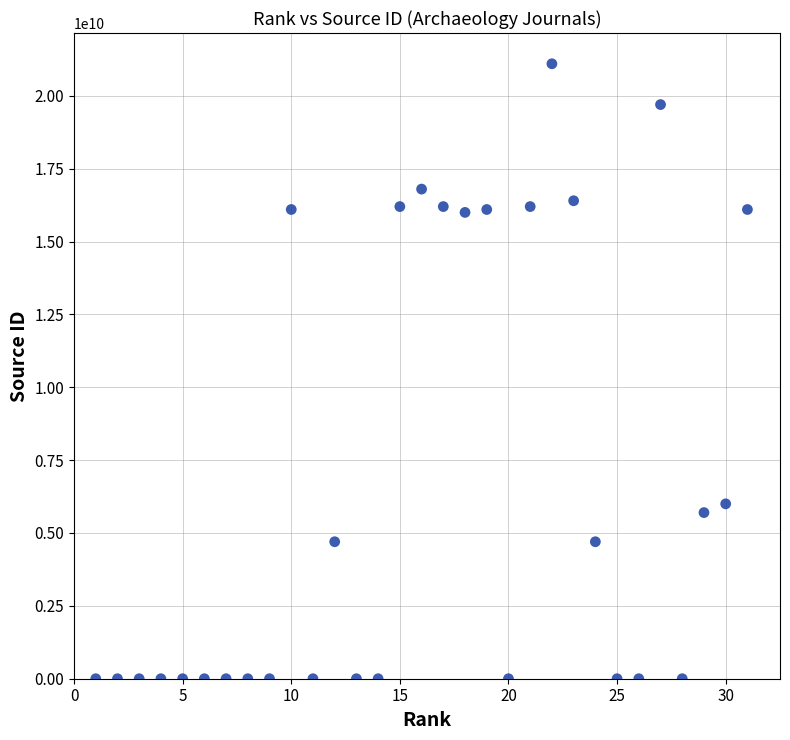

What is the range of Y values (max minus min)?

21100188775